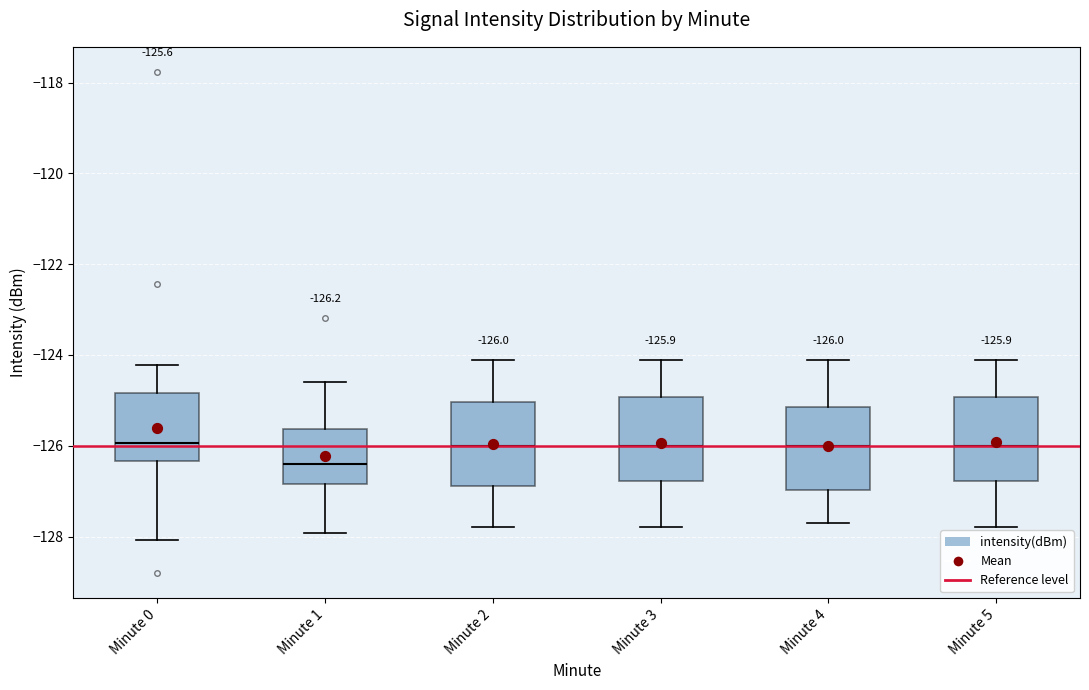

Which box's median line is the lowest?

Minute 1